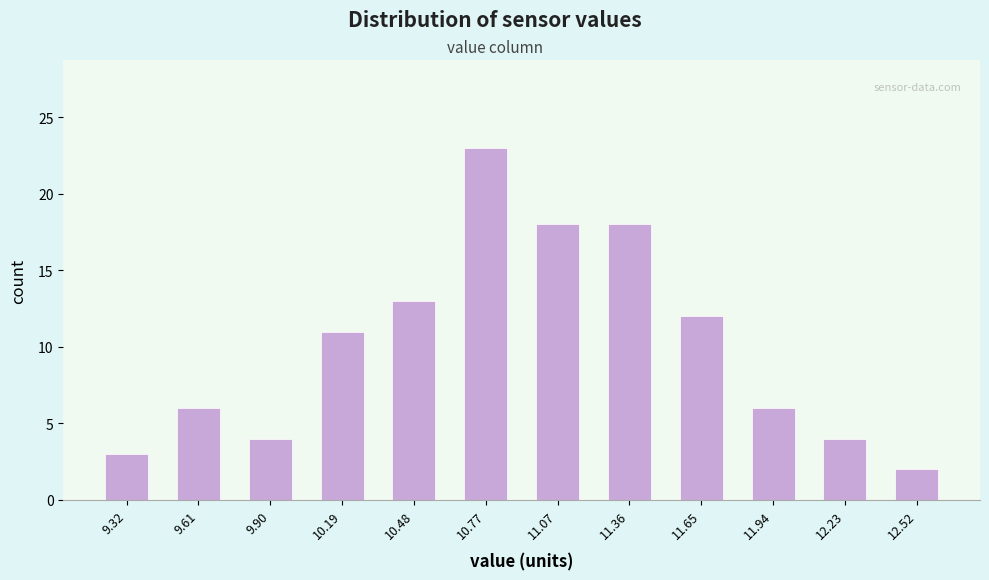

Reading left to right, transcribe this chart: for each bar, give the range it covers on the x-axis and its height. Neither the bar edges nor the heights are printed on the chart, so give them approximately, as read against the axes.

9.15 to 9.45: 3
9.45 to 9.75: 6
9.75 to 10.05: 4
10.05 to 10.35: 11
10.35 to 10.65: 13
10.65 to 10.90: 23
10.90 to 11.20: 18
11.20 to 11.50: 18
11.50 to 11.80: 12
11.80 to 12.10: 6
12.10 to 12.40: 4
12.40 to 12.65: 2